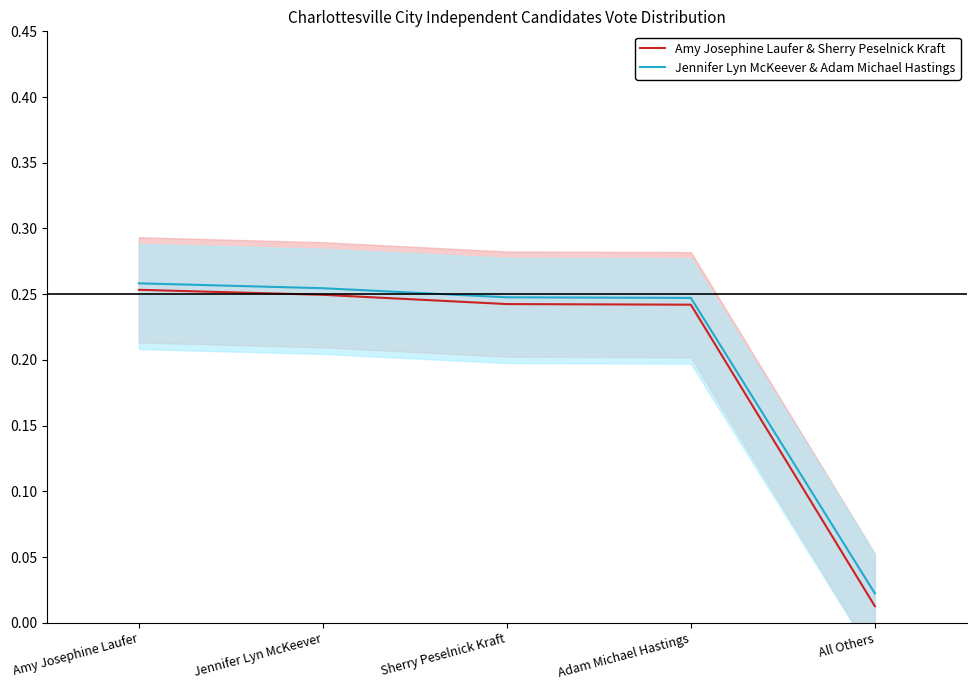

Where is Amy Josephine Laufer & Sherry Peselnick Kraft nearest to the value 0?

All Others